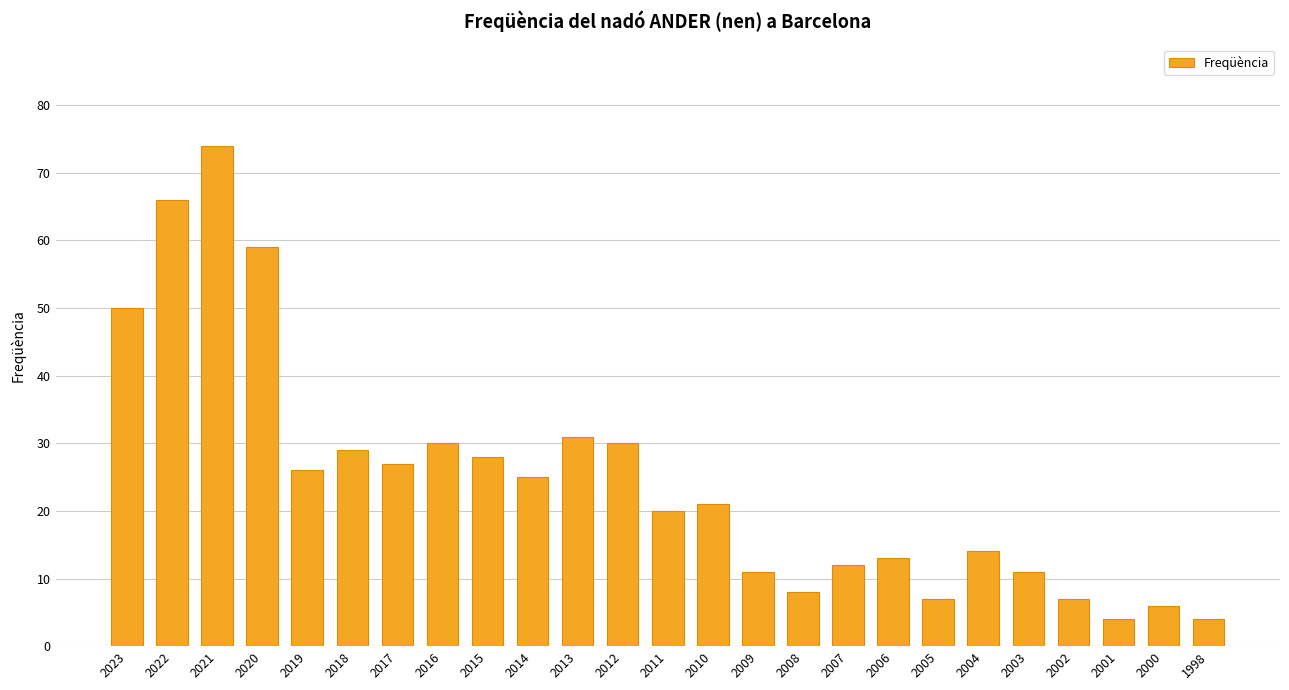

What is the difference between the values at 2021 and 2009?

63